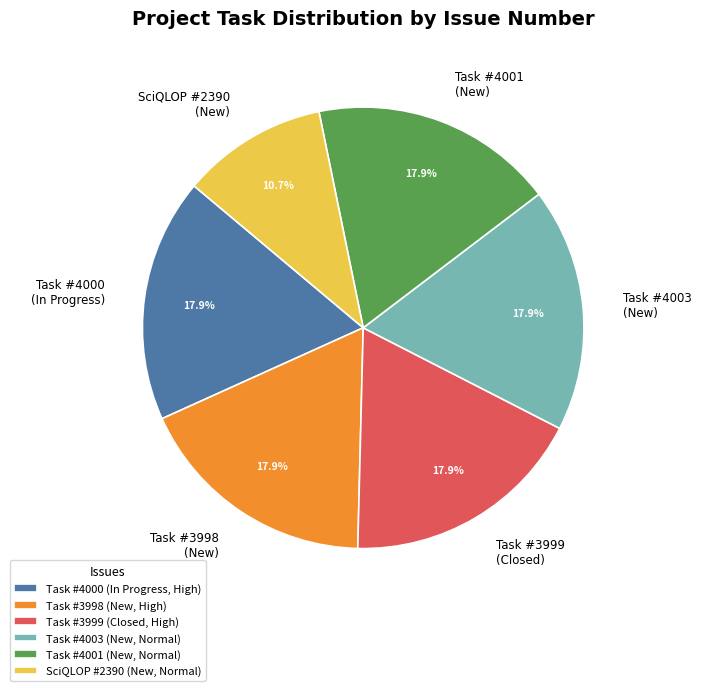

What is the ratio of the value at Task #3999 (Closed) to the value at Task #4003 (New)?

1.0